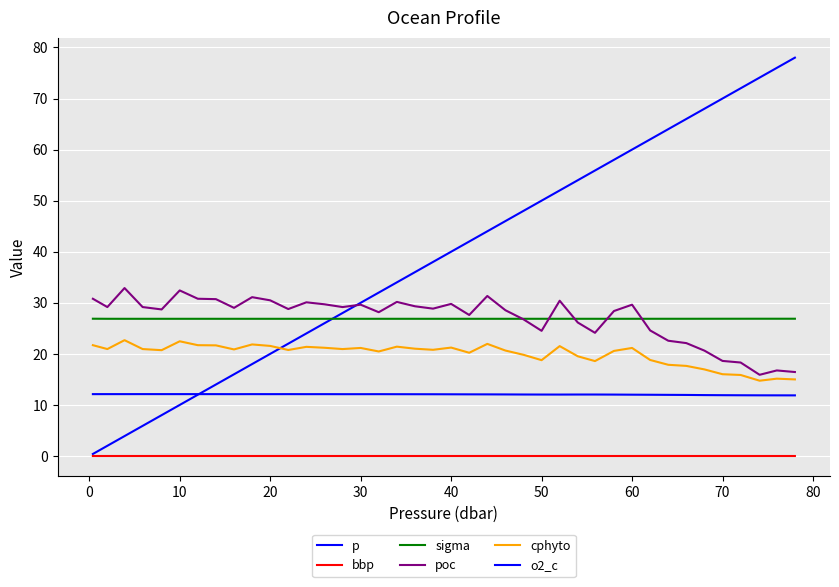

Does the chart have visible grid lines?

Yes